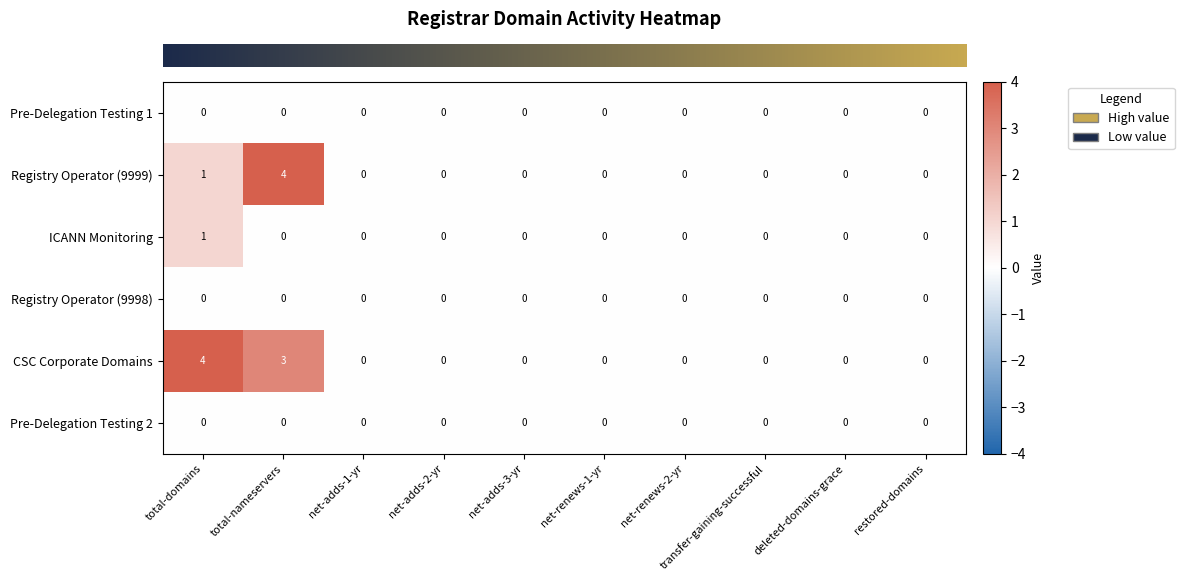

What is the difference between the maximum and second lowest values in the Registry Operator (9999) series?

4